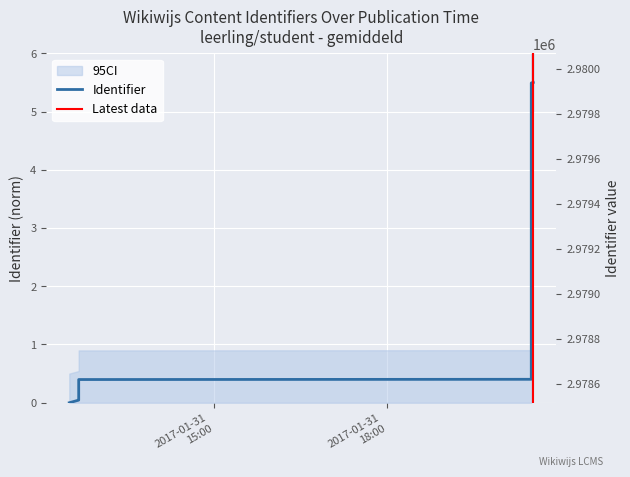

Reading right to left, what are all the values shown in this chart?

2017-01-31 20:32:37=5.5	2017-01-31 20:32:37=5.5	2017-01-31 20:30:32=5.5	2017-01-31 20:30:32=0.7	2017-01-31 20:30:32=0.5	2017-01-31 20:30:32=0.4	2017-01-31 12:38:59=0.4	2017-01-31 12:38:59=0.1	2017-01-31 12:38:59=0.1	2017-01-31 12:38:59=0.1	2017-01-31 12:38:59=0.1	2017-01-31 12:38:59=0.0	2017-01-31 12:29:11=0.0